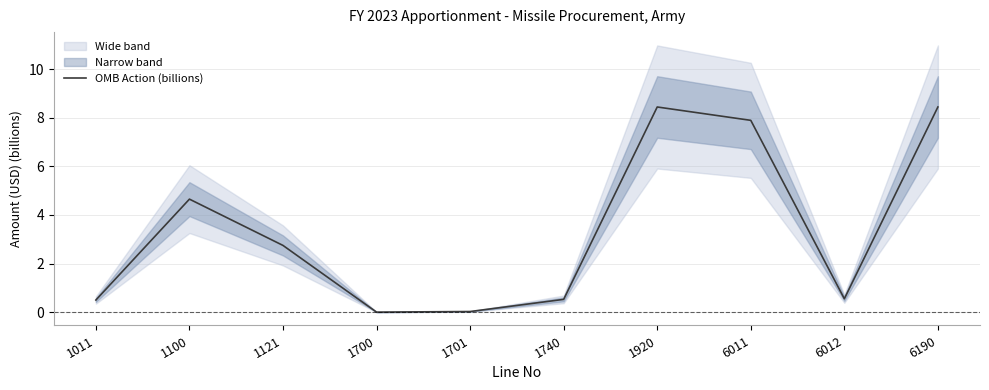

How many interior local valleys (lower than both neighbors) does the data have?

2